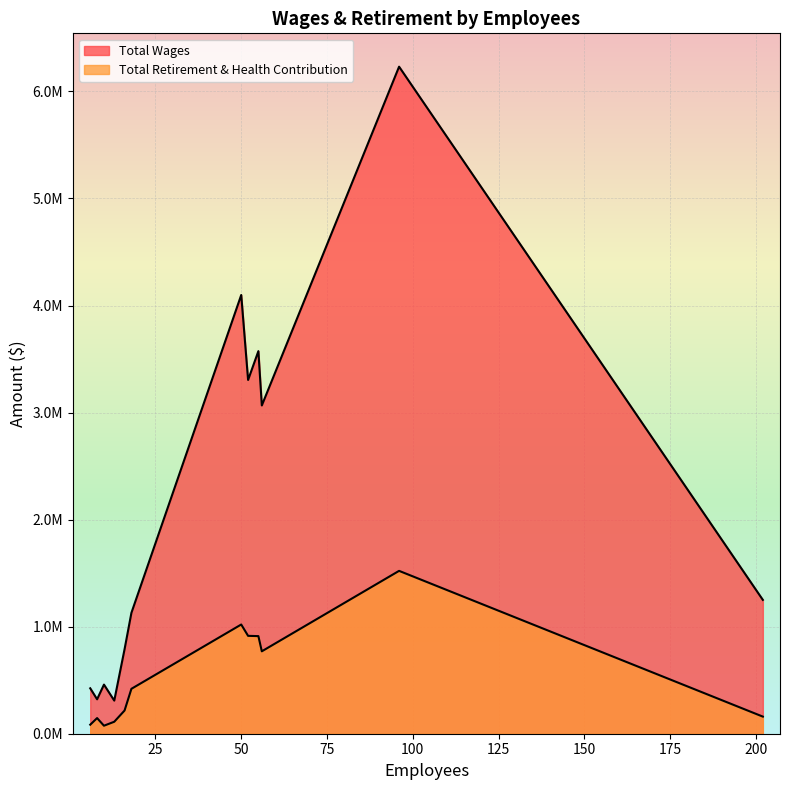

Rank the series by their average value, from lowest to highest.

Total Retirement & Health Contribution, Total Wages